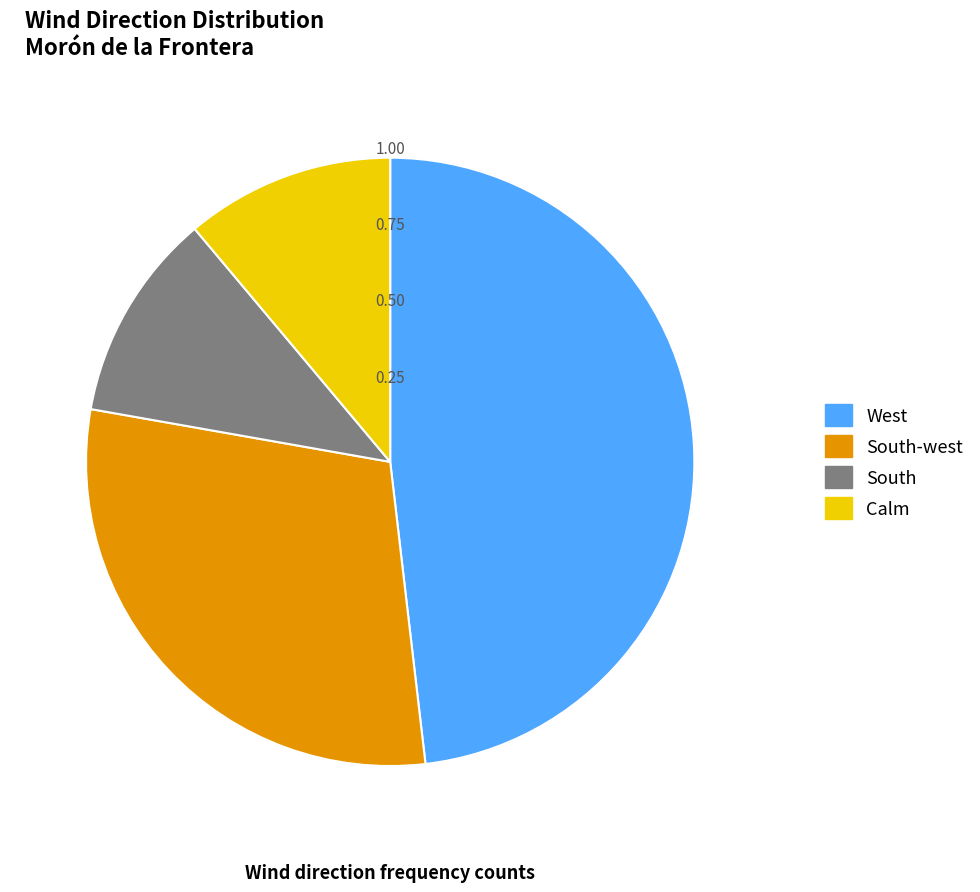

Combined, do South and Calm account for over 50%?

No